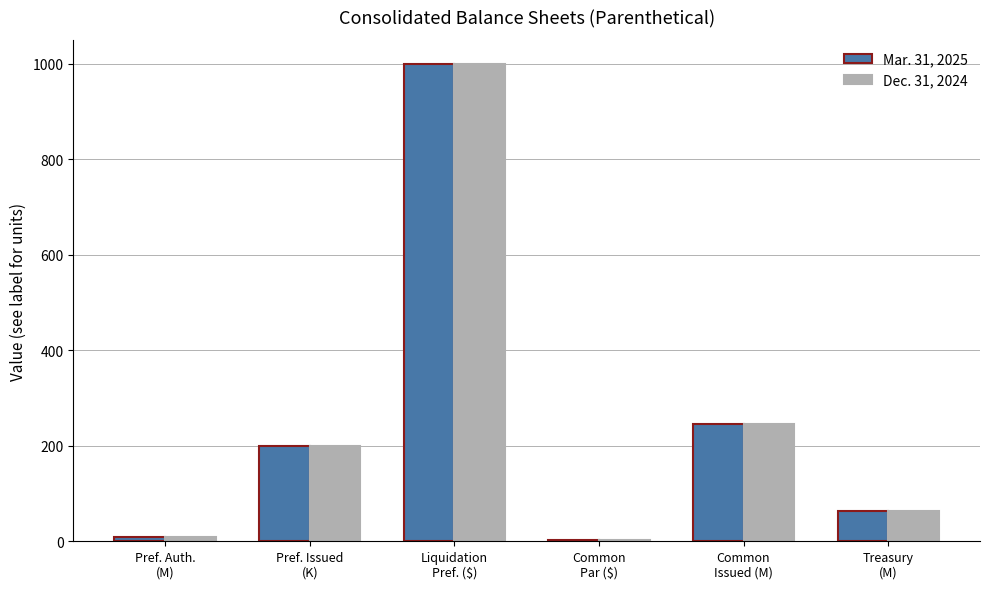

What is the sum of all Mar. 31, 2025 values?

1522.4